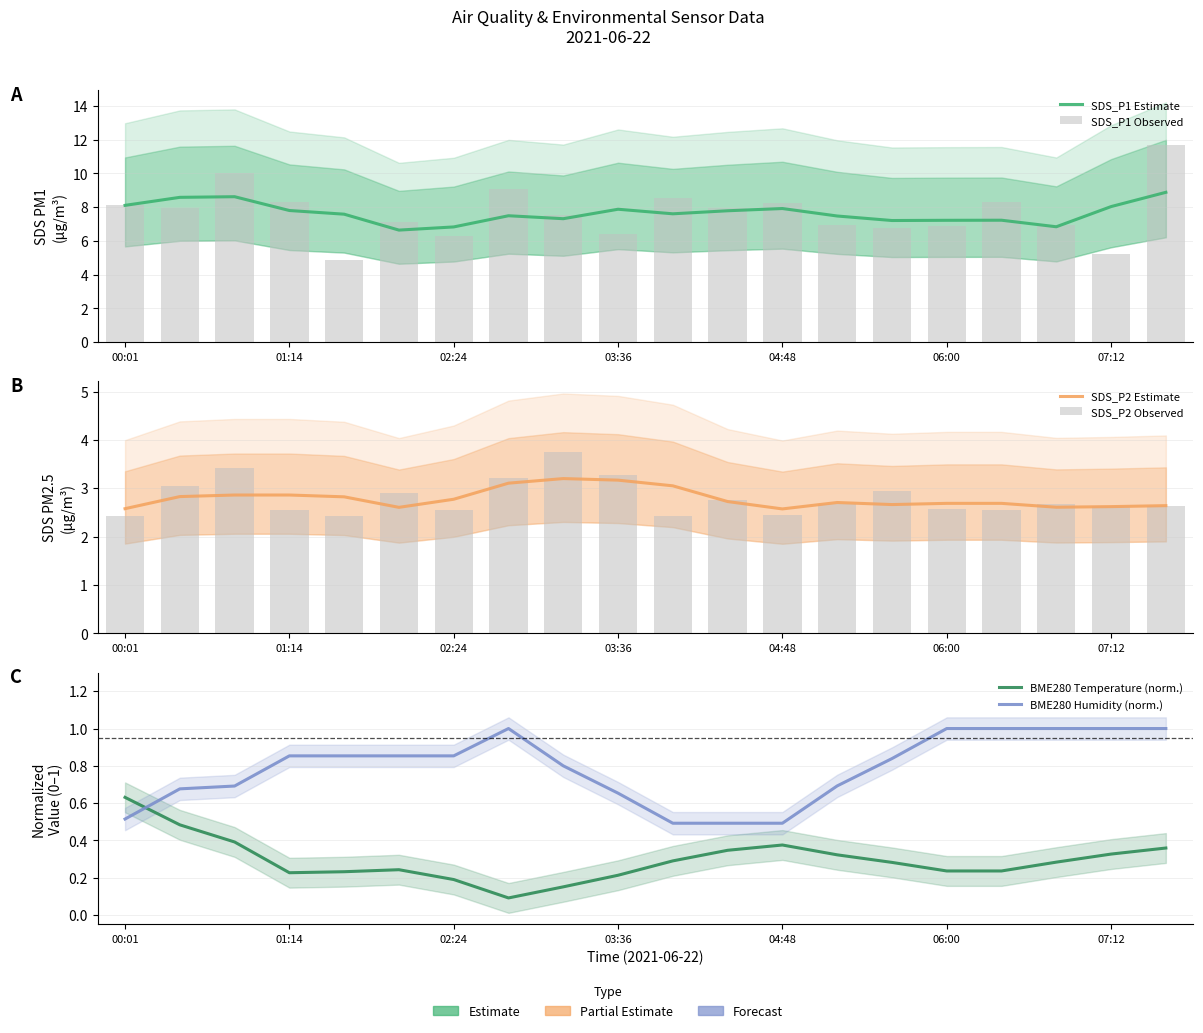

Rank the series by their maximum value, from highest to lowest.

SDS_P1 Observed, SDS_P1 Estimate, SDS_P2 Observed, SDS_P2 Estimate, BME280 Humidity (norm.), BME280 Temperature (norm.)